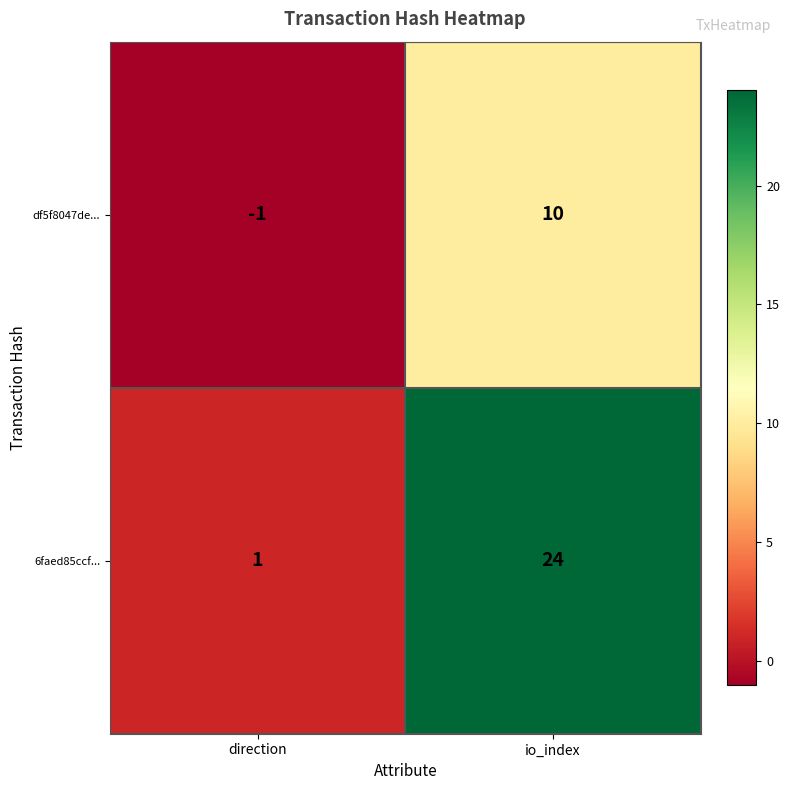

How many distinct data groups are displayed?

2